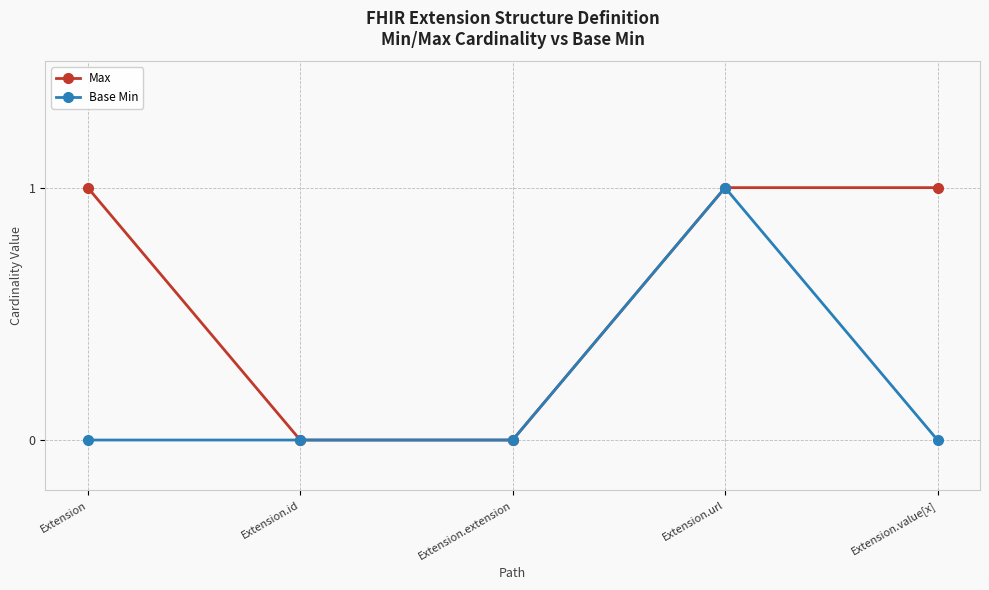

True or false: Max has more than 1 points higher than both neighbors.

False